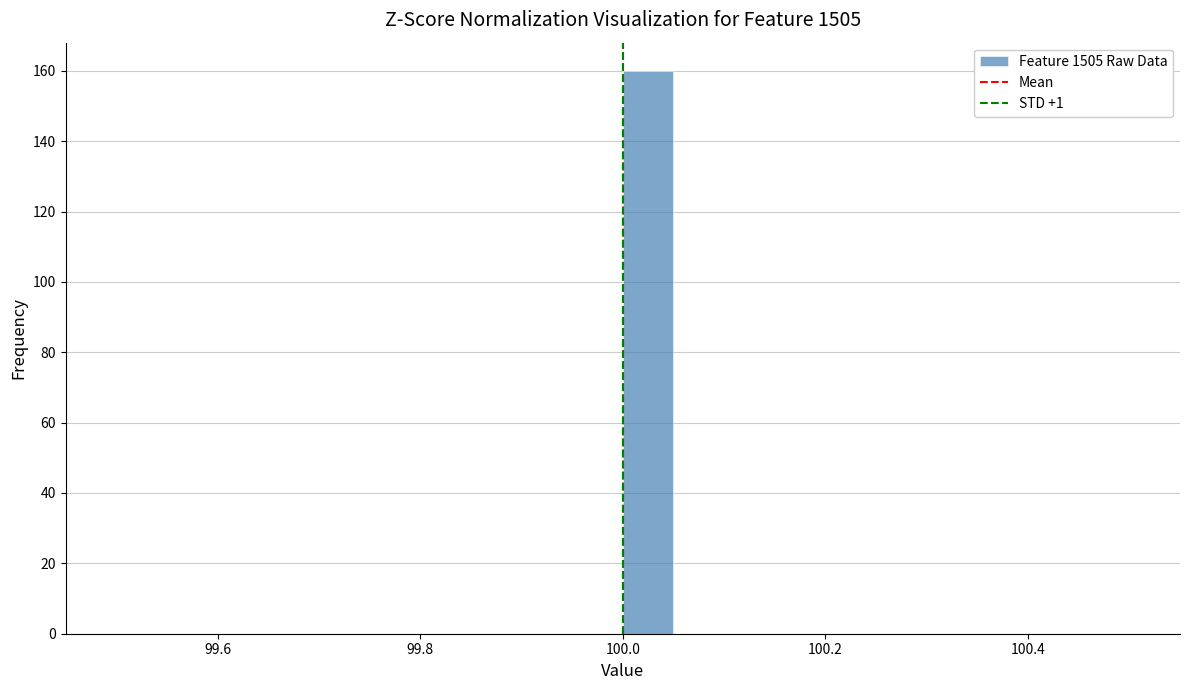

Around what value on the x-axis is the tallest bar? Give the approximate position of its centre, as read against the axis.

100.02